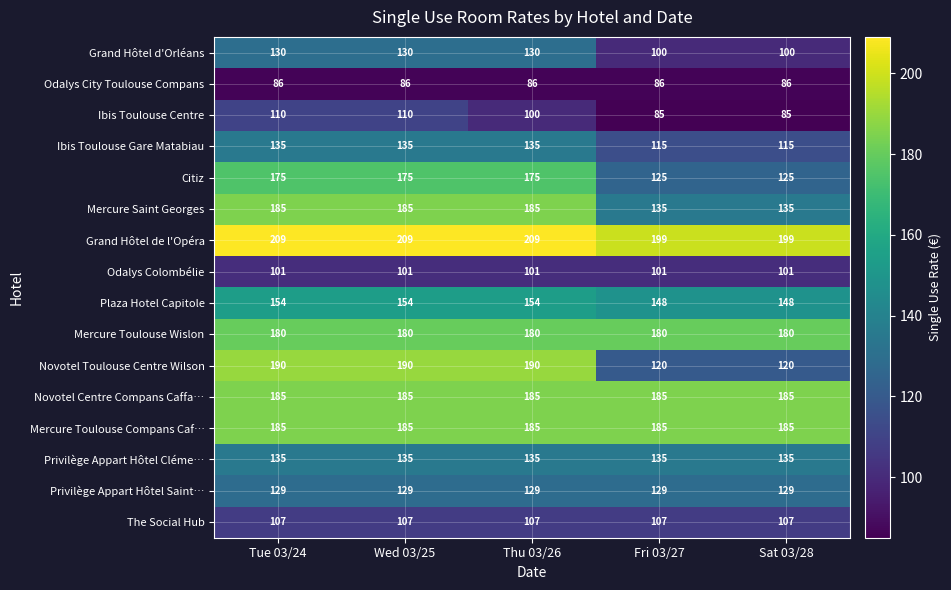

At how many categories does at least one series exceed 115?

5